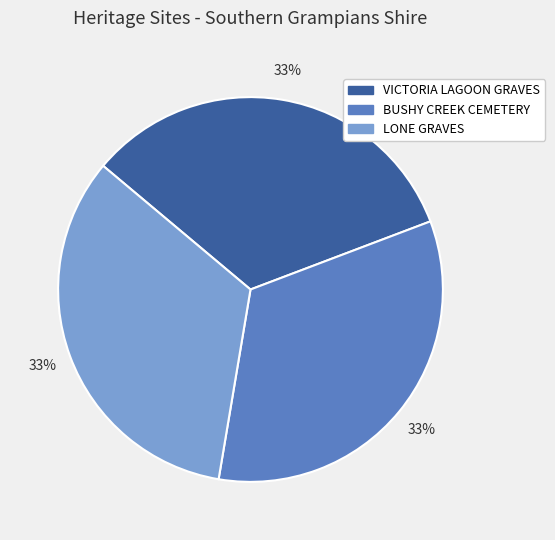

Combined, do LONE GRAVES and BUSHY CREEK CEMETERY account for over 50%?

Yes